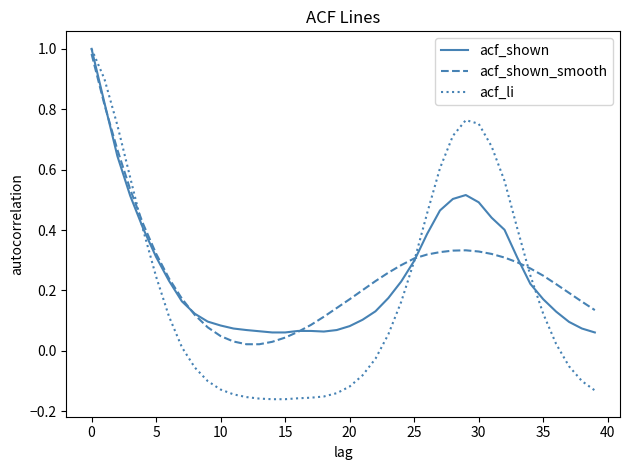

Which series has the largest range (max minus min)?

acf_li